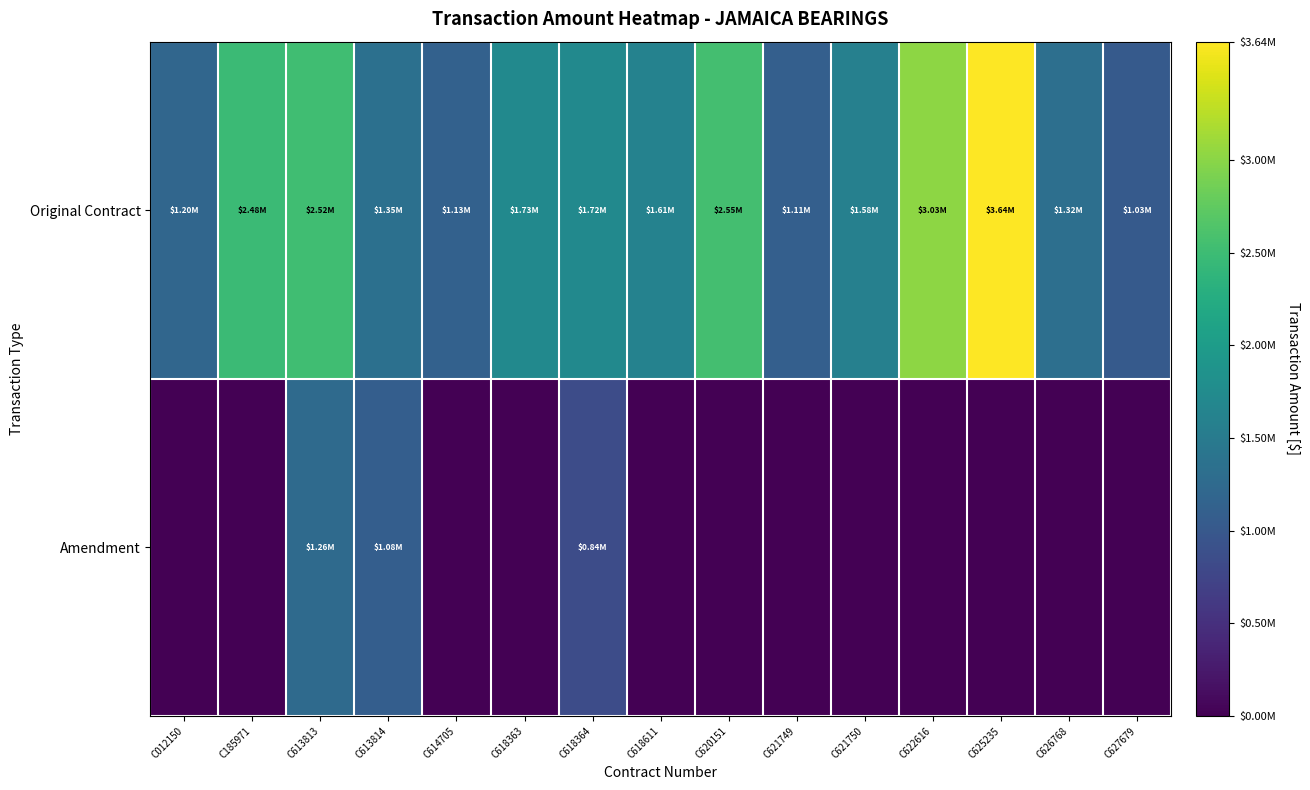

Count the number of categories in the chart.

15